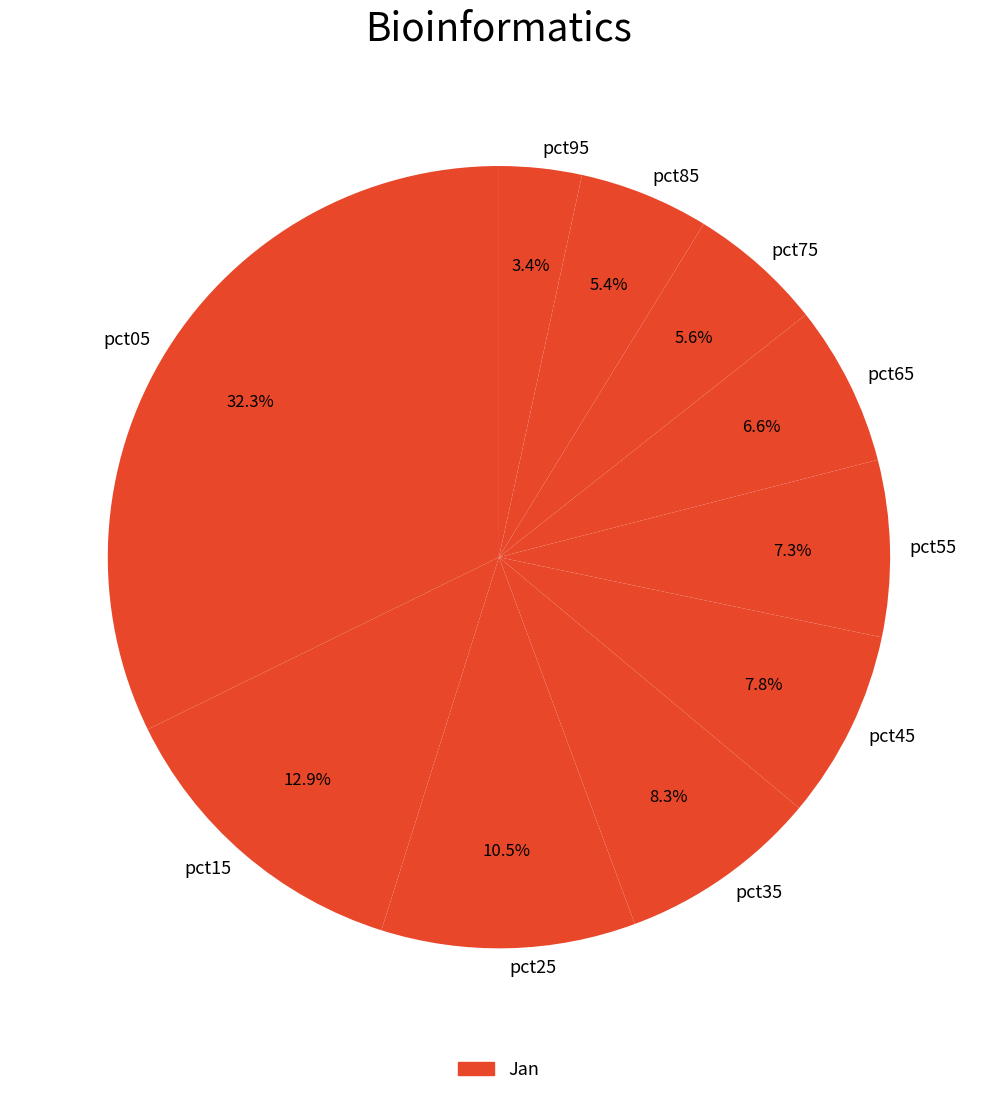

Does pct15 represent more than half of the total?

No